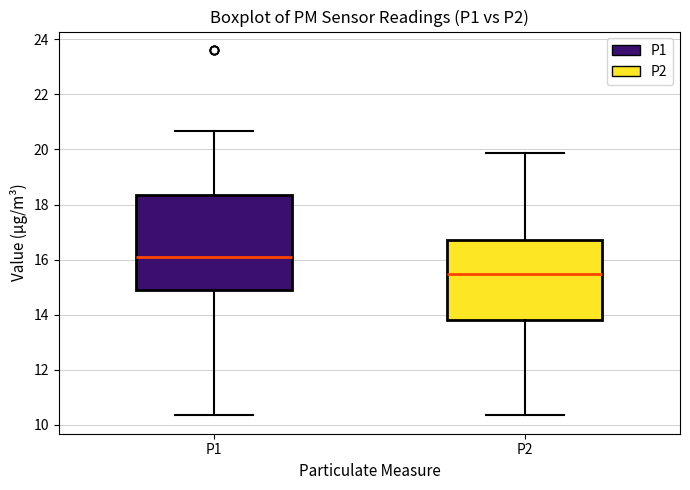

Where is the upper edge of the box for P1 on the y-axis? The values are not printed on the chart, so give them approximately, as read against the axis.

18.4